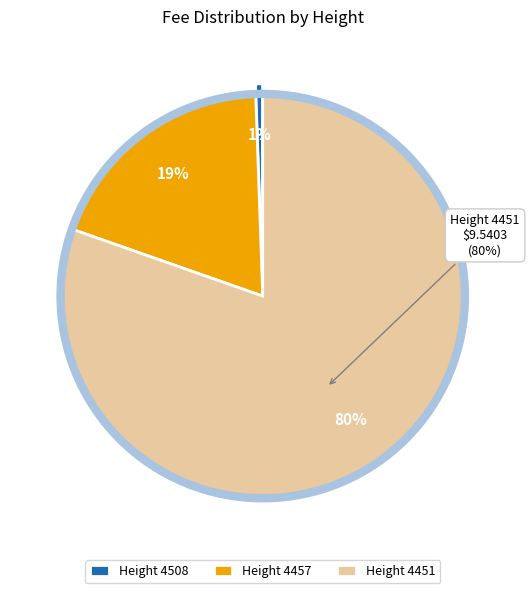

To the nearest percent, what percentage of the pie is 4508?

1%